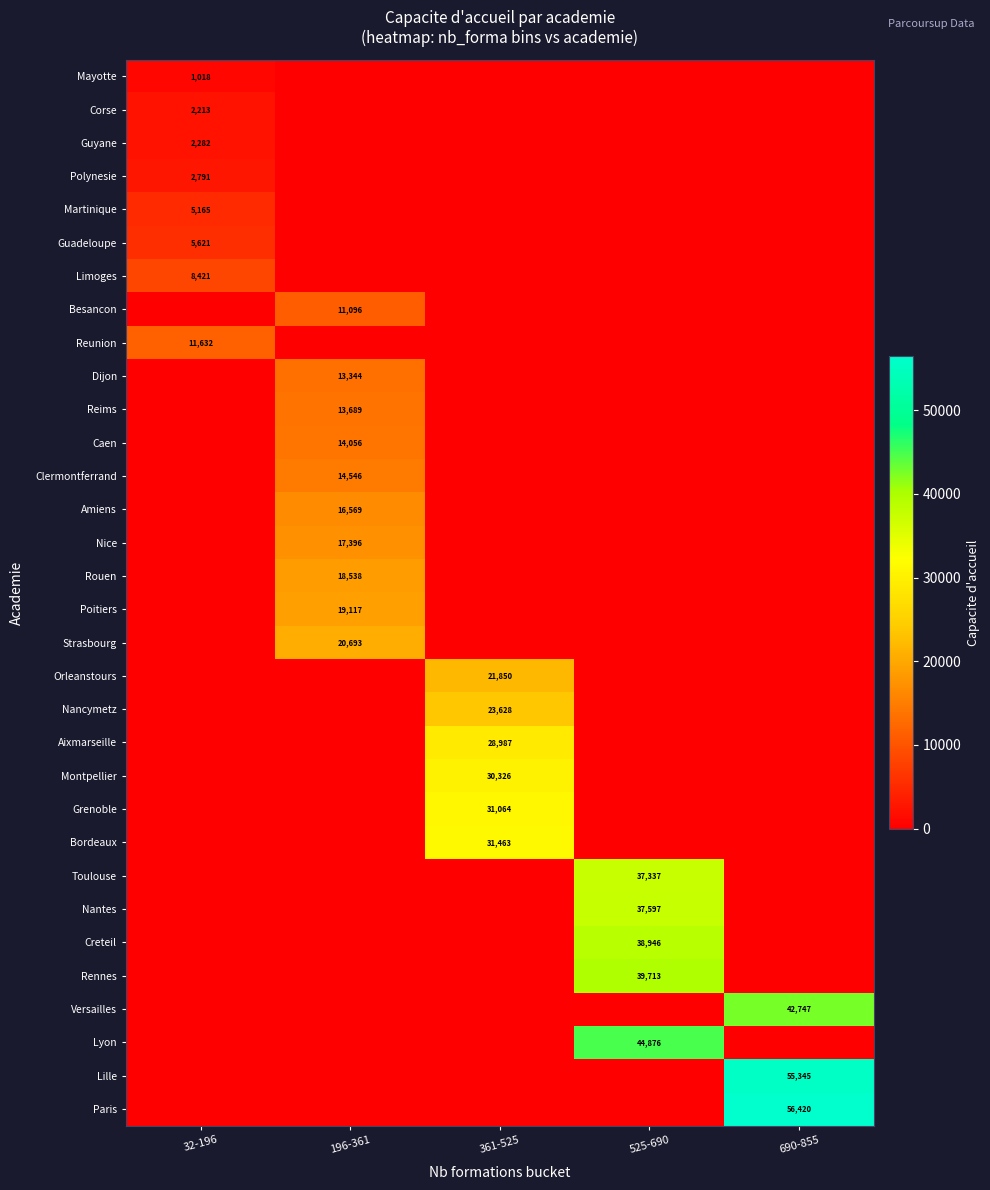

Is it true that Toulouse equals 17982 at 525-690?

False